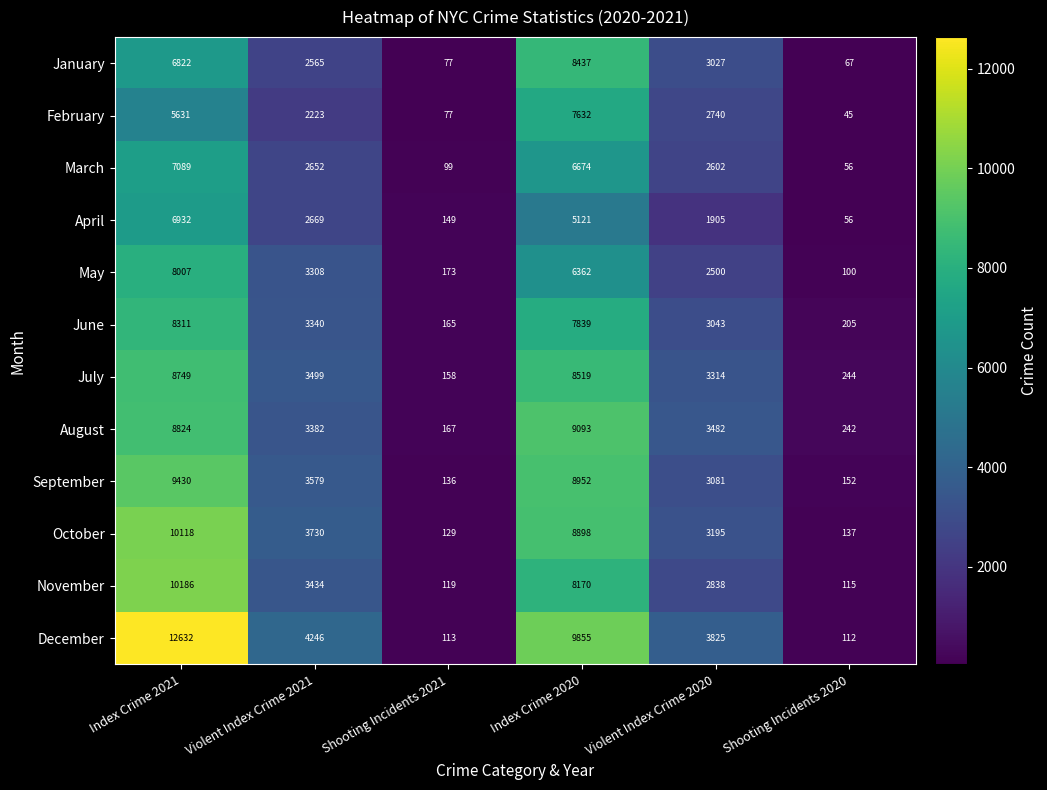

What is the difference between the December values at Index Crime 2020 and Shooting Incidents 2021?

9742